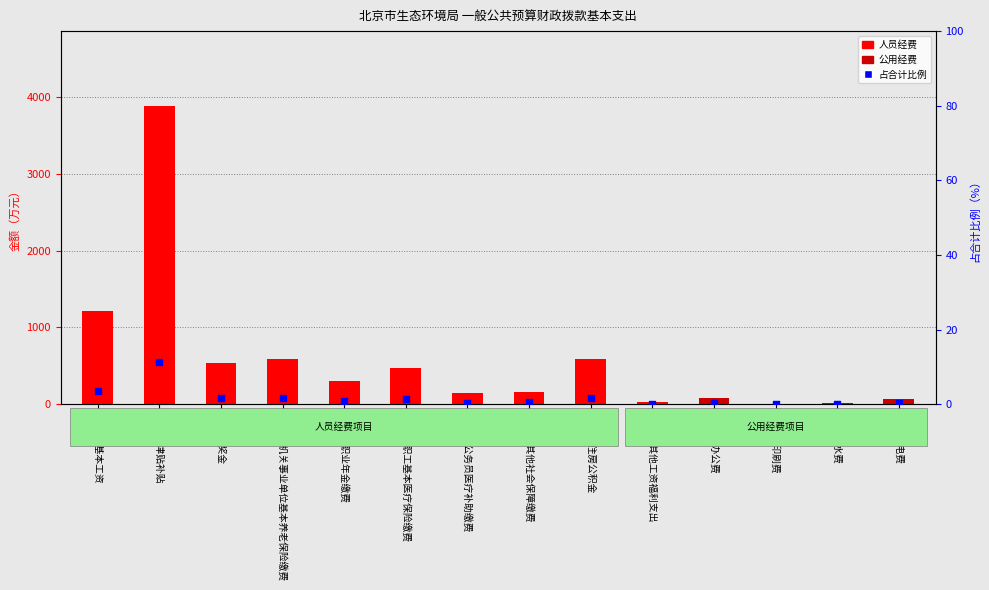

What are all the series names shown in the legend?

人员经费, 公用经费, 占合计比例